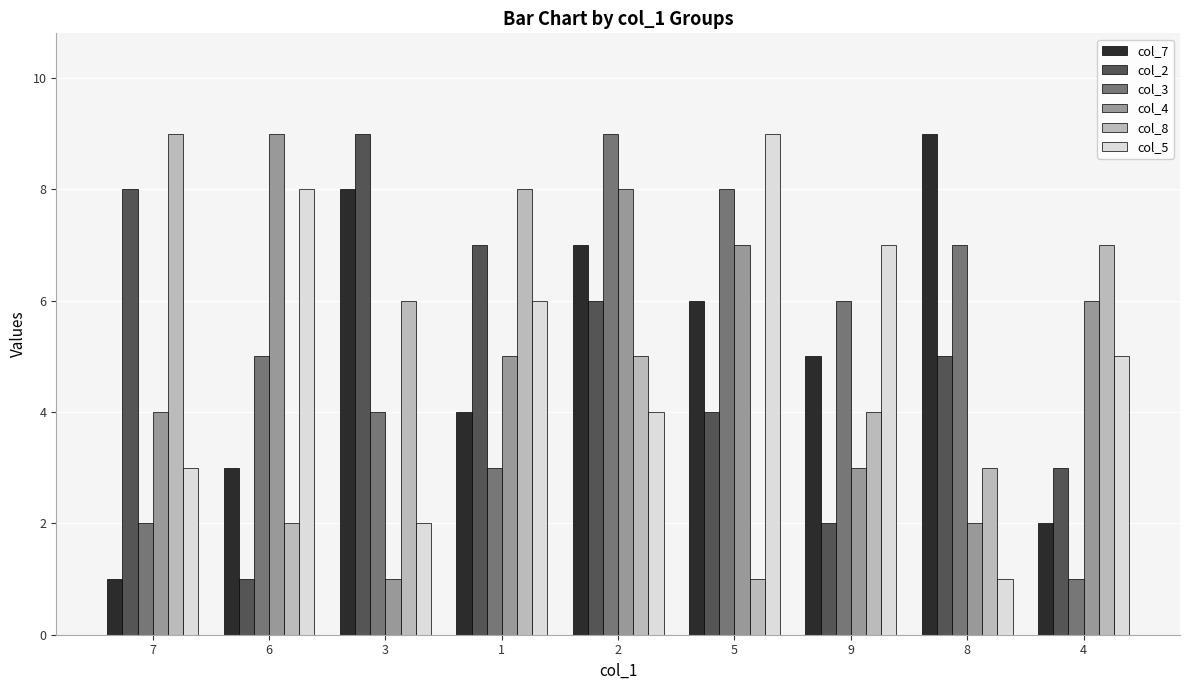

At how many categories does at least one series exceed 4?

9